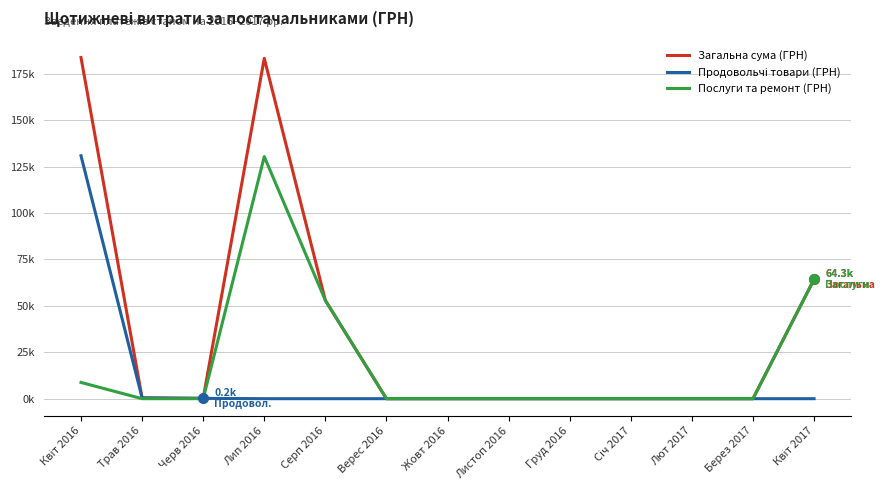

Which series has the largest total across all categories?

Загальна сума (ГРН)